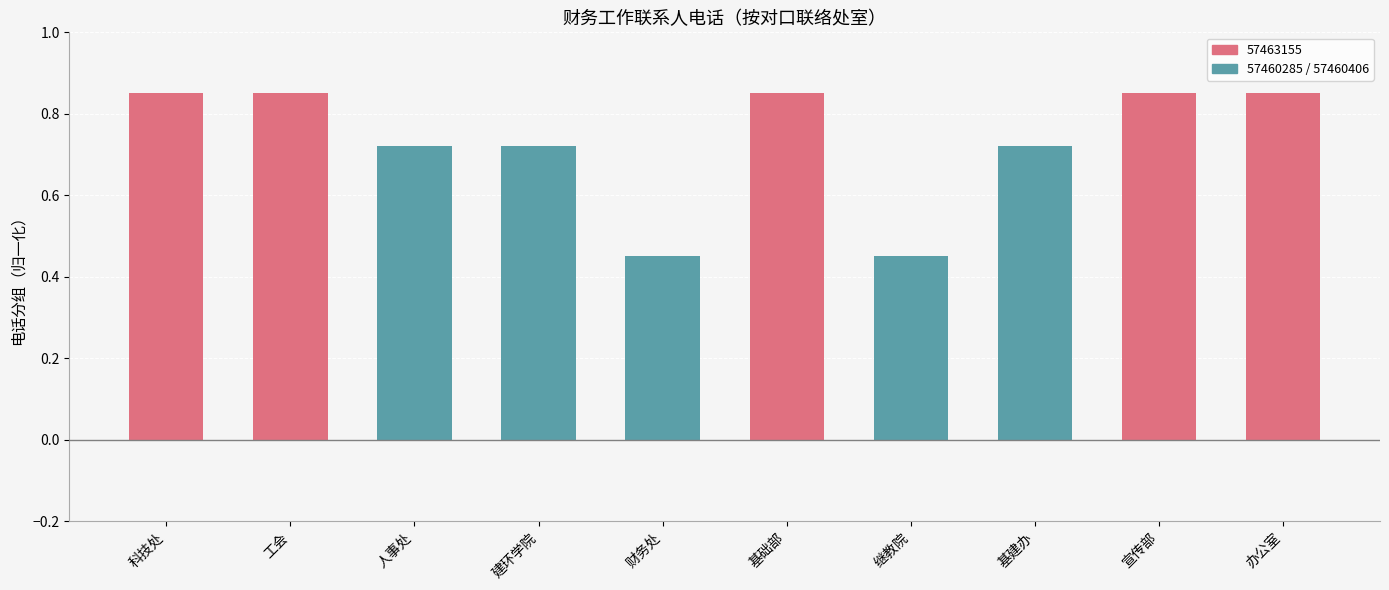

How many values are between 0 and 1?

10